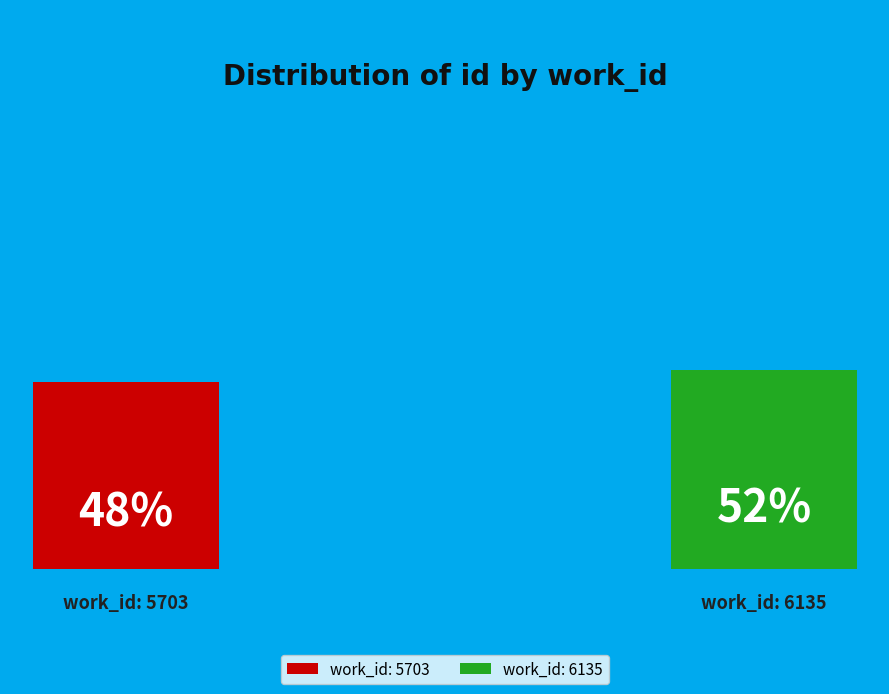

Combined, what portion of the pie is 5703 and 6135?

100.0%